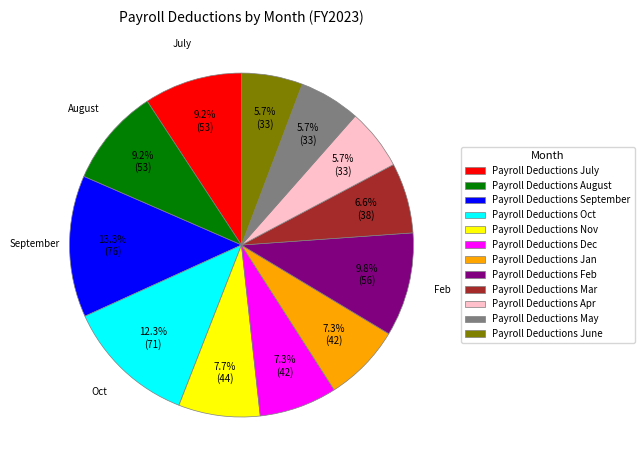

What is the largest slice in the pie chart?

Payroll Deductions September